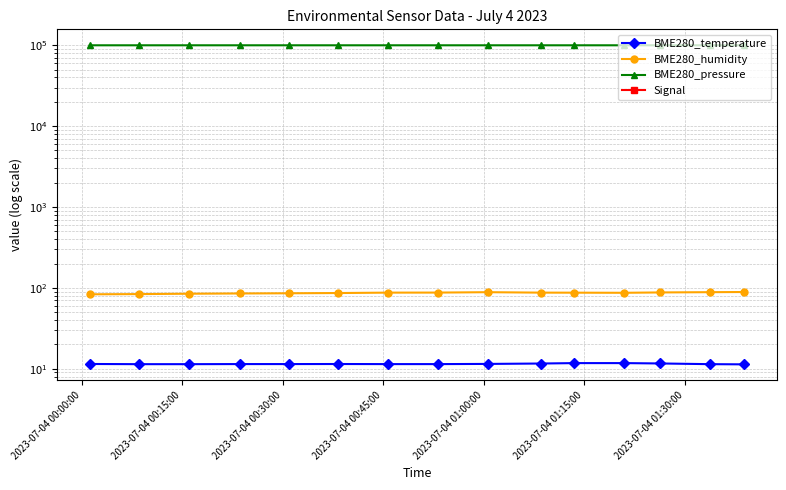

Reading left to right, what are all the values shown in this chart?

BME280_temperature: 11.4	11.4	11.4	11.4	11.4	11.4	11.4	11.4	11.5	11.6	11.7	11.7	11.6	11.4	11.3
BME280_humidity: 83.3	83.8	84.7	85.3	85.8	86.3	87.3	87.5	88.4	87.3	87.2	86.9	87.8	88.5	88.9
BME280_pressure: 100021.3	100016.9	100025.1	100032.8	100022.7	100022.4	100023.8	100022.9	100017.1	100021.2	100021.4	100026.0	100024.5	100019.6	100019.7
Signal: -73.0	-73.0	-73.0	-74.0	-74.0	-75.0	-75.0	-75.0	-73.0	-73.0	-73.0	-74.0	-74.0	-74.0	-74.0